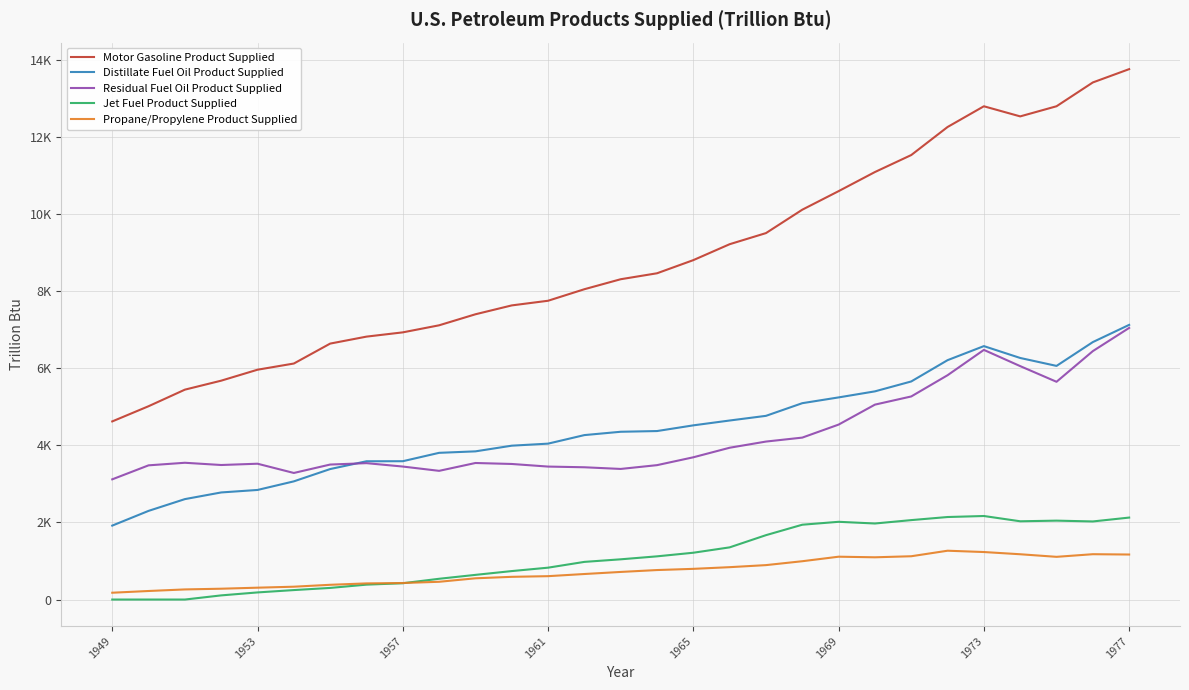

Does the chart display data point markers on the line(s)?

No